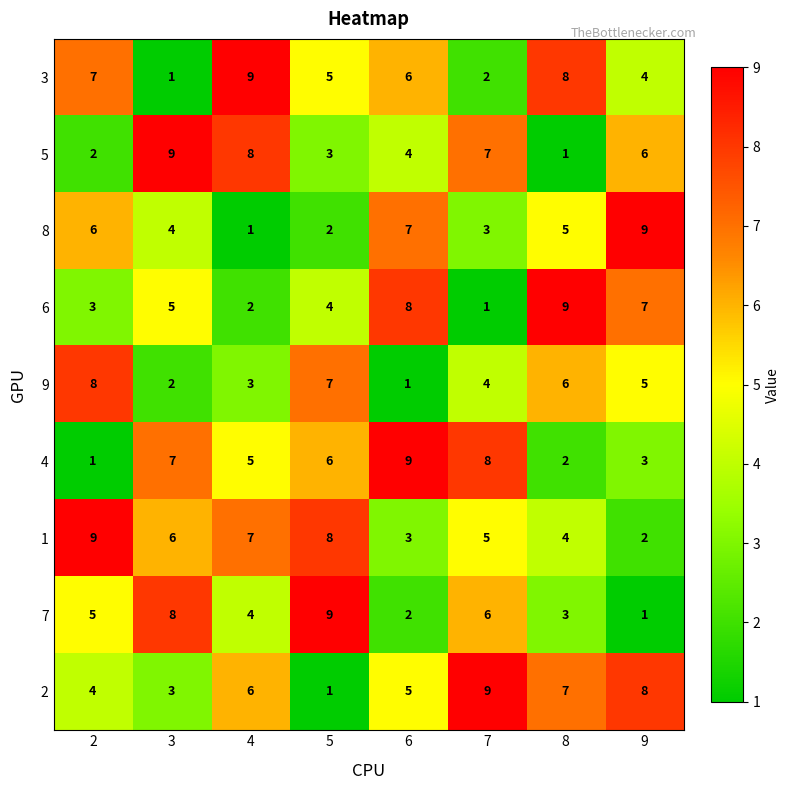

True or false: 3 has a value of 9 at 4.

True